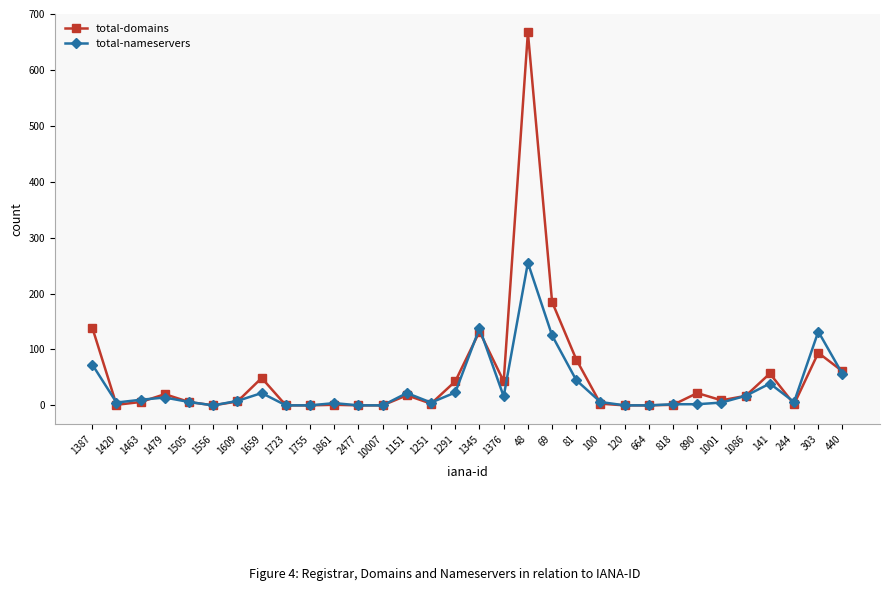

Count the number of categories in the chart.

32